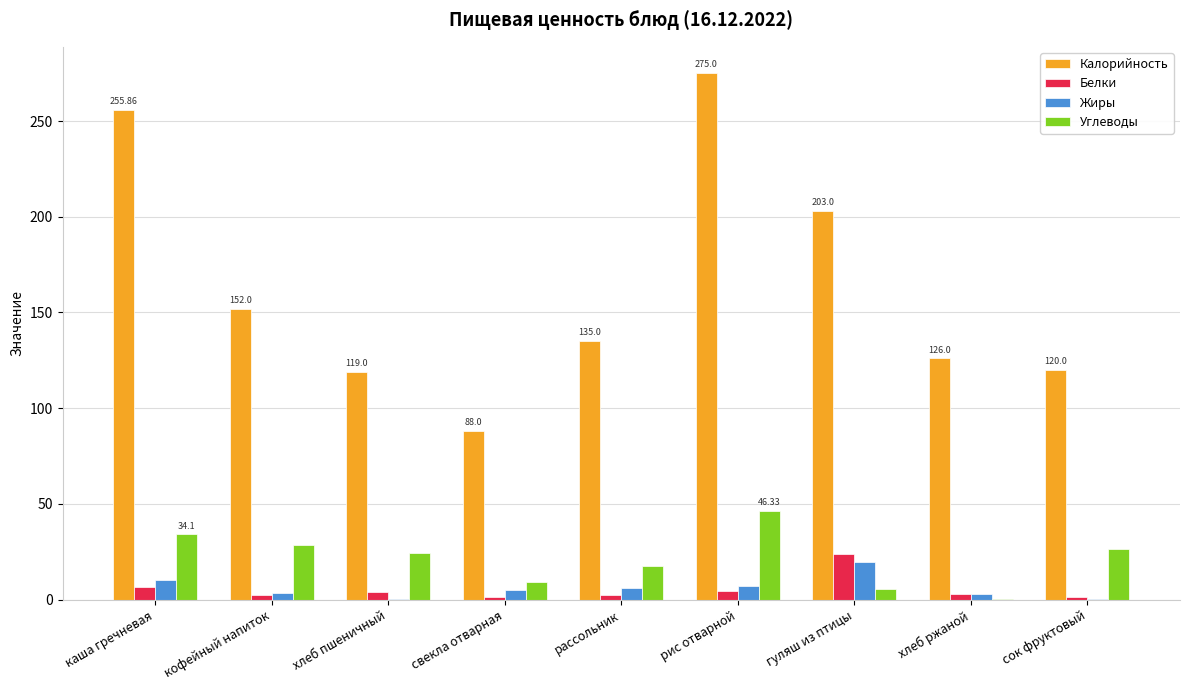

At which category is the sum across all series the highest?

рис отварной